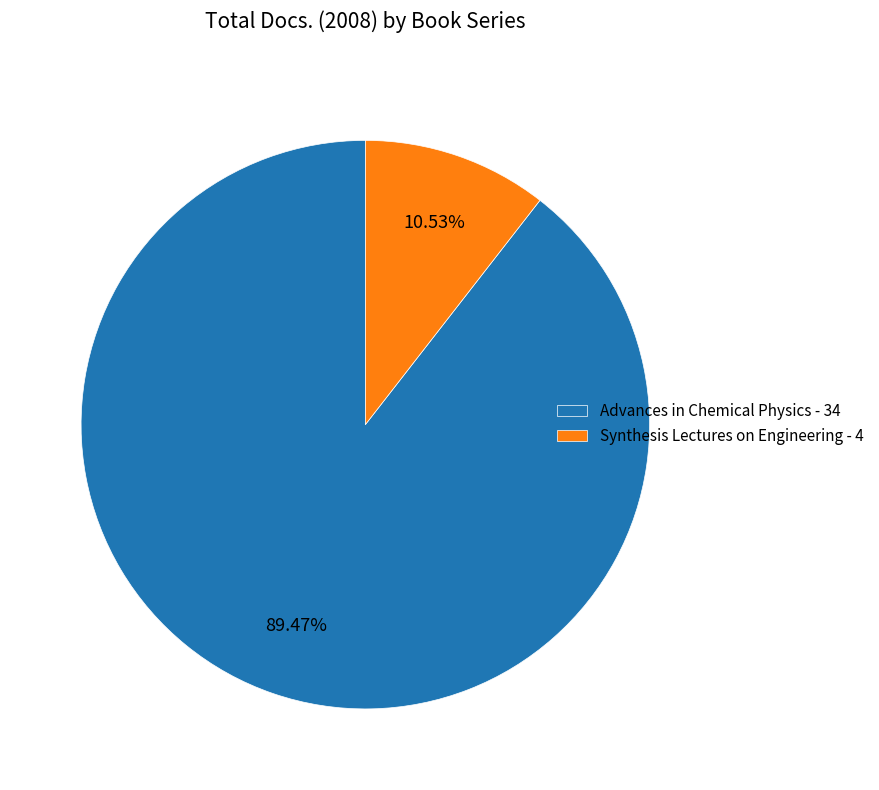

Which slice is the largest?

Advances in Chemical Physics